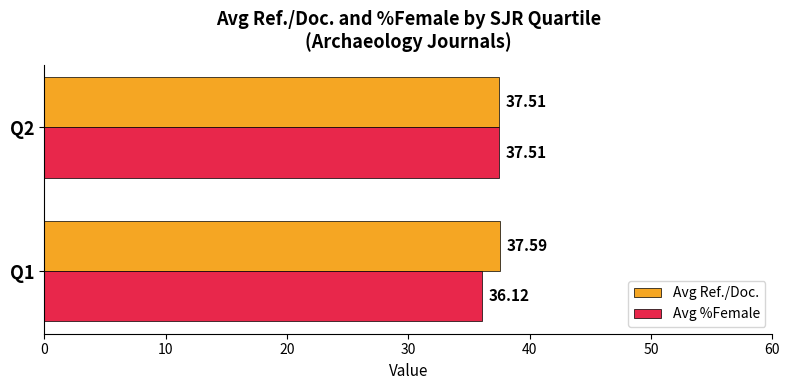

What is the lowest value of the Avg %Female series?

36.1